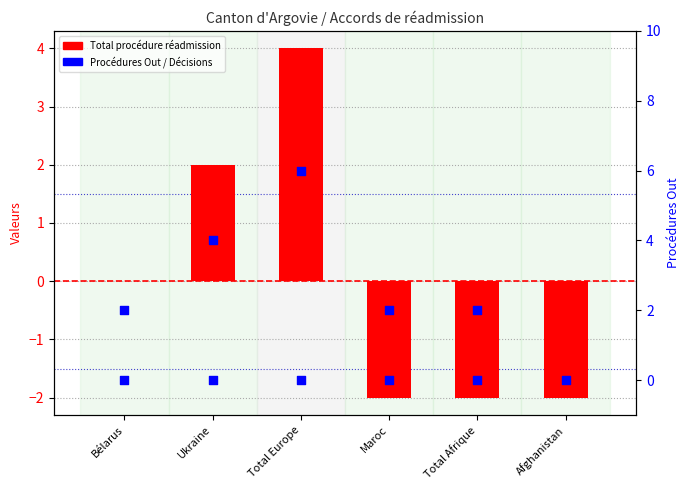

Is the value of Procédures Out at Afghanistan greater than the value of Total procédure réadmission at Bélarus?

No